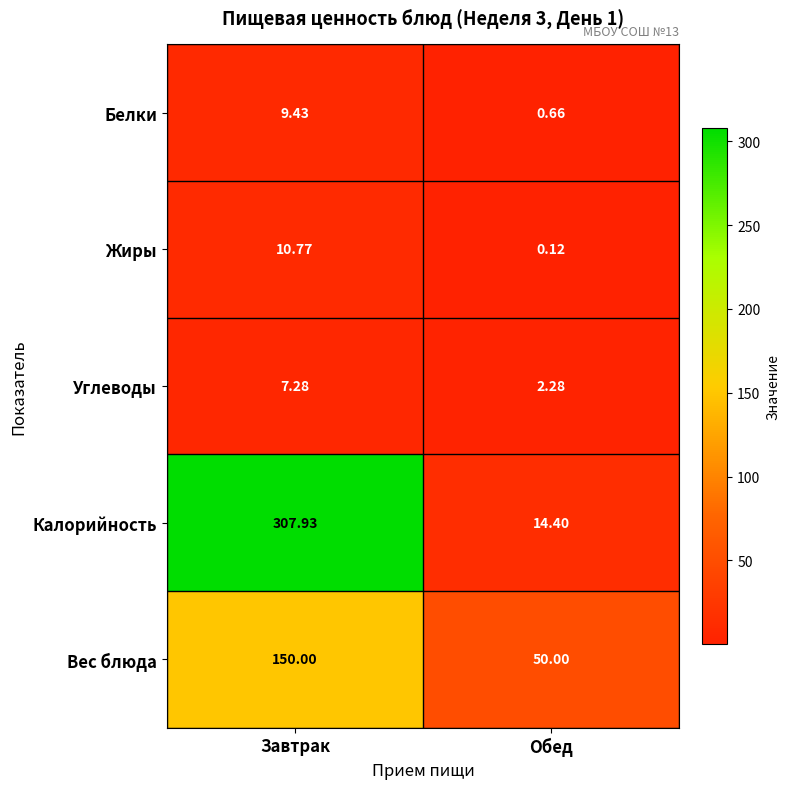

Which series has the largest range (max minus min)?

Калорийность